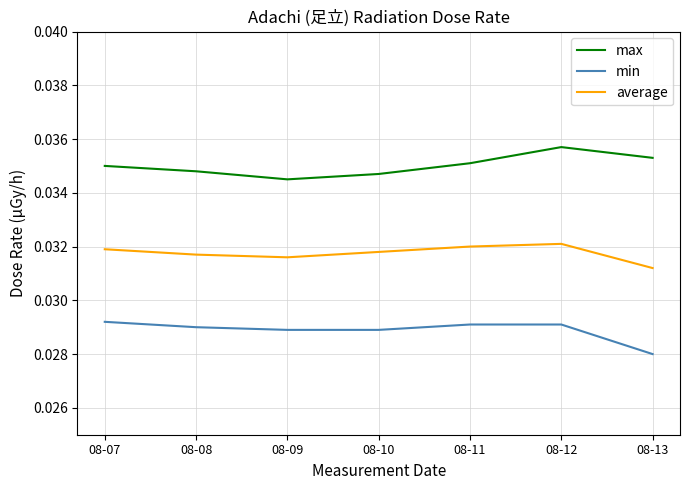

True or false: min and max intersect in this chart.

False